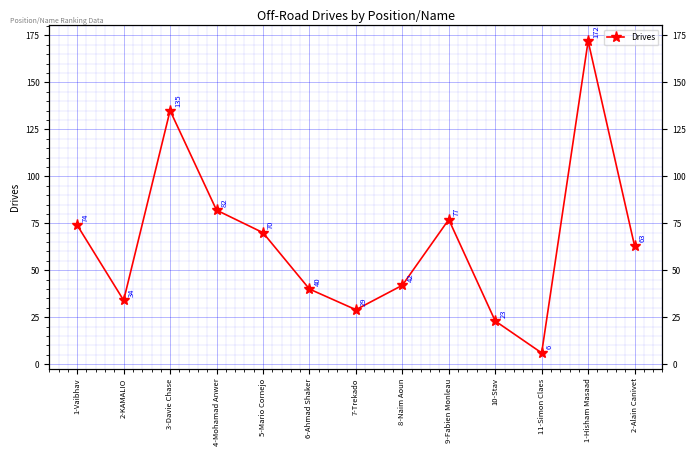

What is the difference between the values at 10-Stav and 1-Hisham Masaad?

149